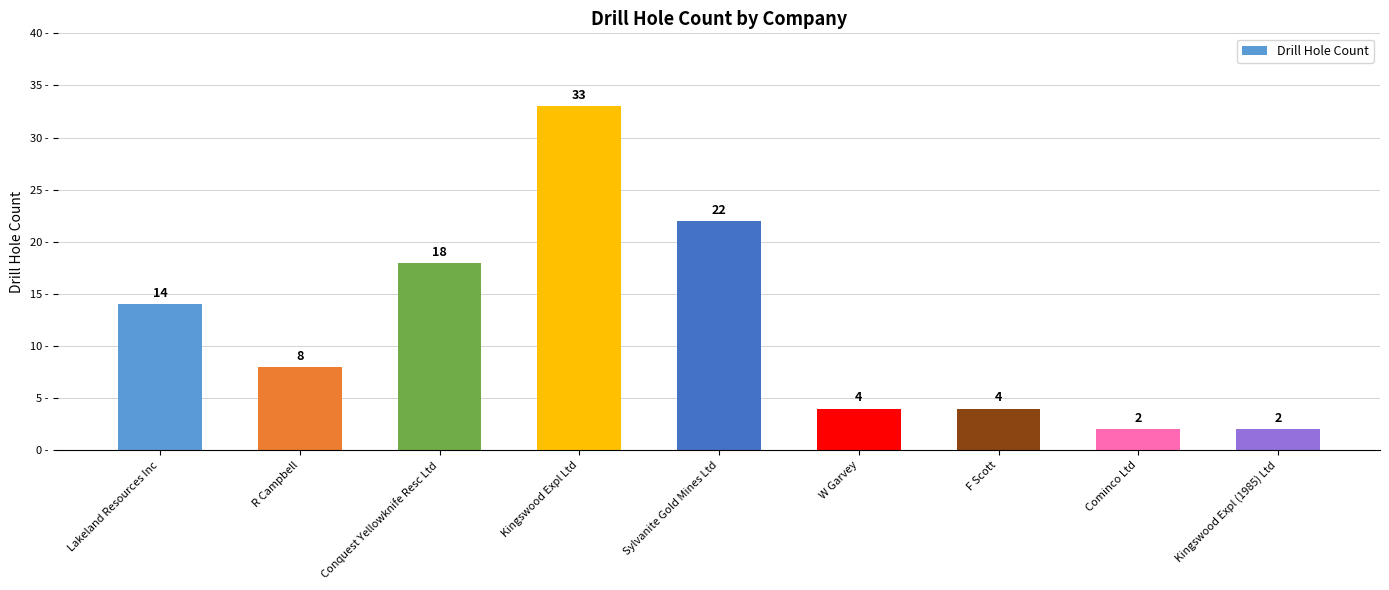

Count the number of data series in this chart.

1